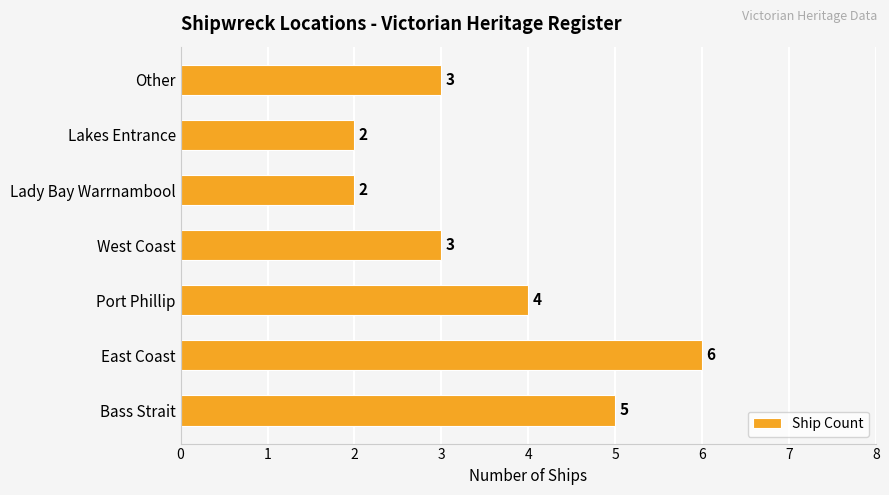

What is the smallest value displayed?

2